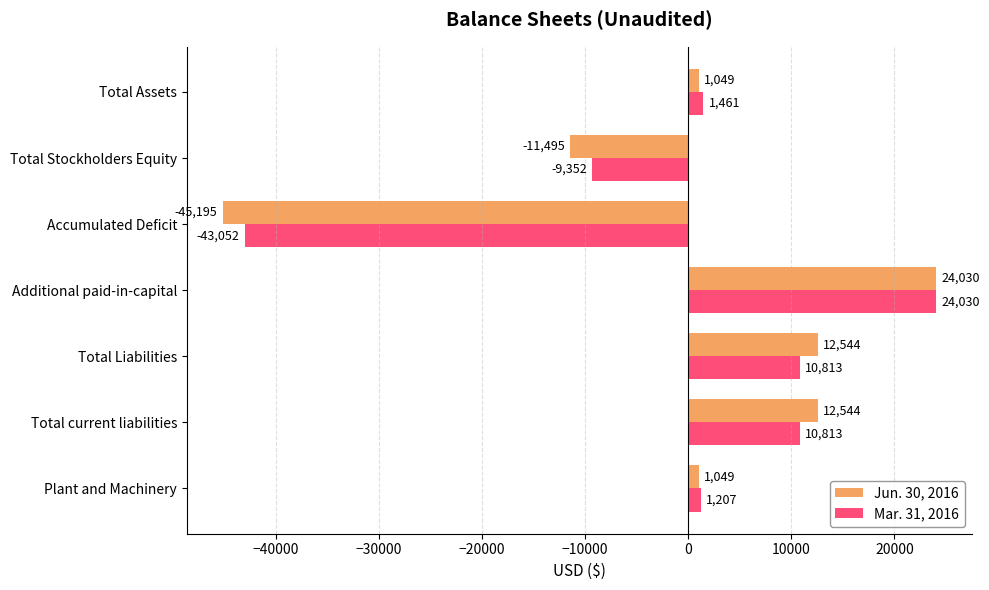

At which category is the sum across all series the highest?

Additional paid-in-capital